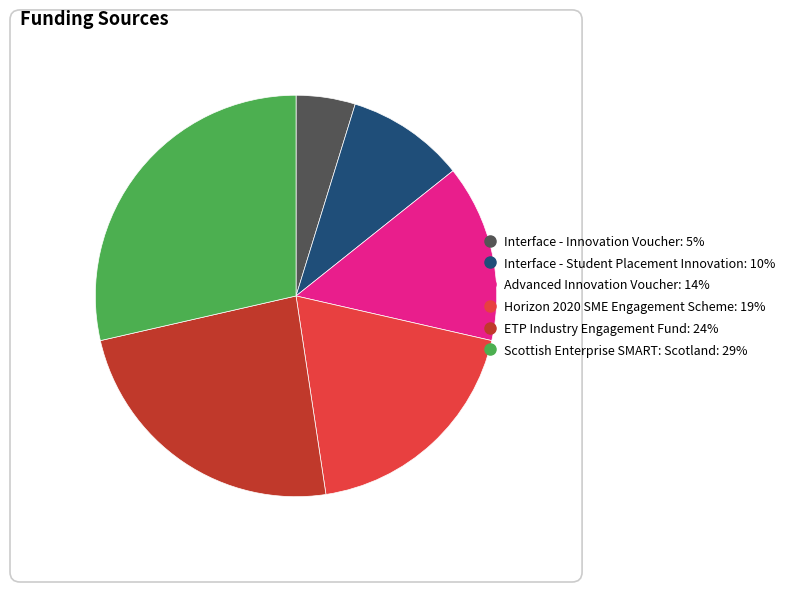

True or false: ETP Industry Engagement Fund accounts for 24% of the total.

True